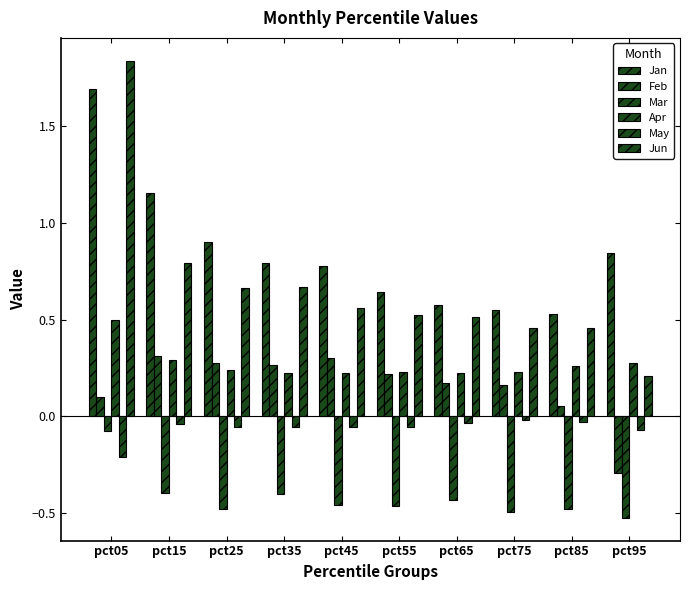

Is the value of Mar at pct35 greater than the value of May at pct75?

No